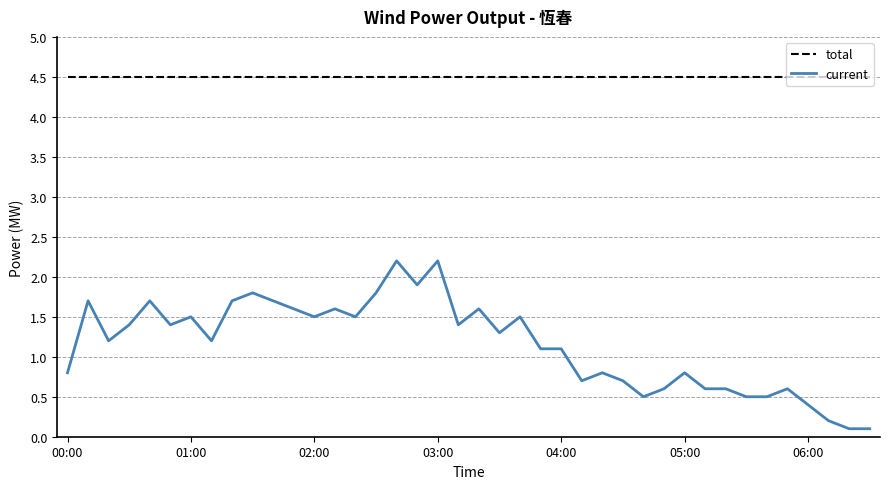

What are all the series names shown in the legend?

total, current